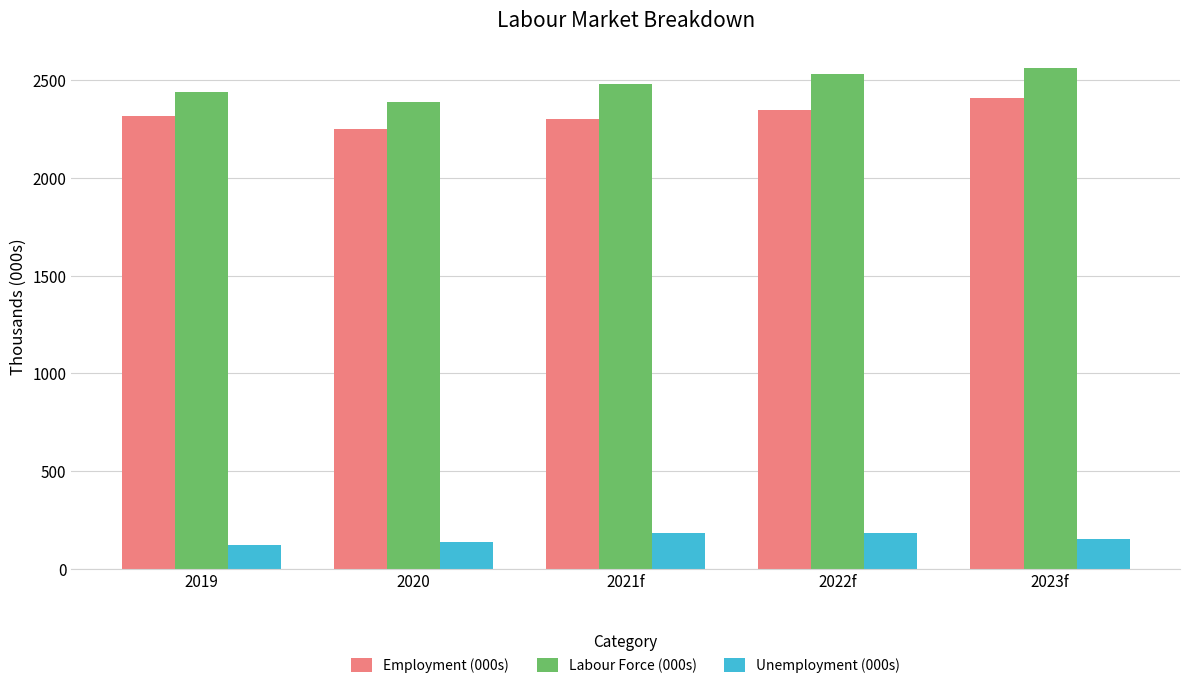

Which category has the highest value across all series?

2023f